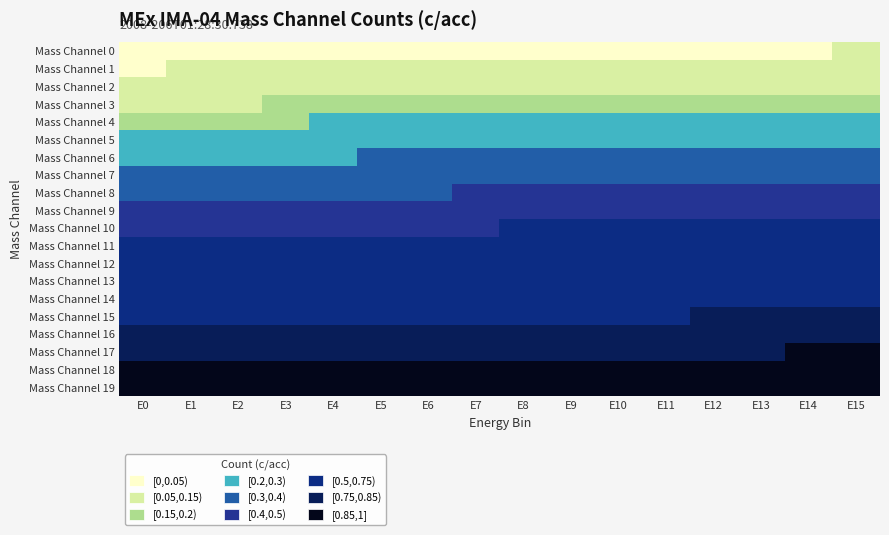

At E3, list the series in order from smallest to largest.

Mass Channel 0, Mass Channel 1, Mass Channel 2, Mass Channel 3, Mass Channel 4, Mass Channel 5, Mass Channel 6, Mass Channel 7, Mass Channel 8, Mass Channel 9, Mass Channel 10, Mass Channel 11, Mass Channel 12, Mass Channel 13, Mass Channel 14, Mass Channel 15, Mass Channel 16, Mass Channel 17, Mass Channel 18, Mass Channel 19